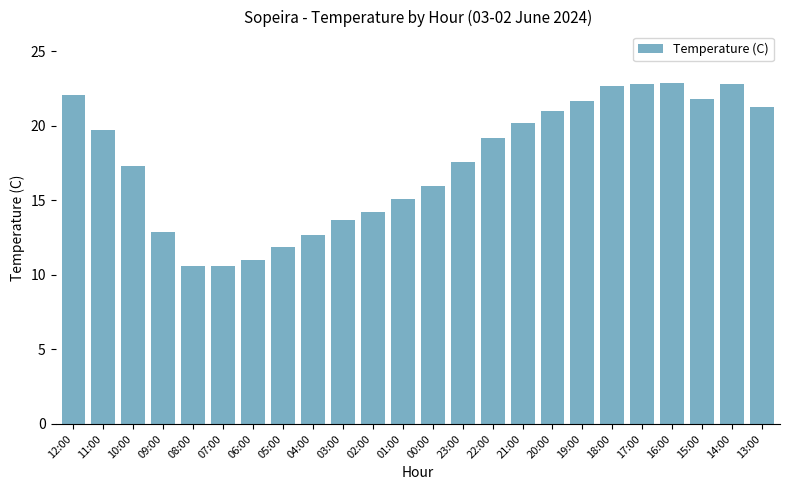

What is the smallest value displayed?

10.6